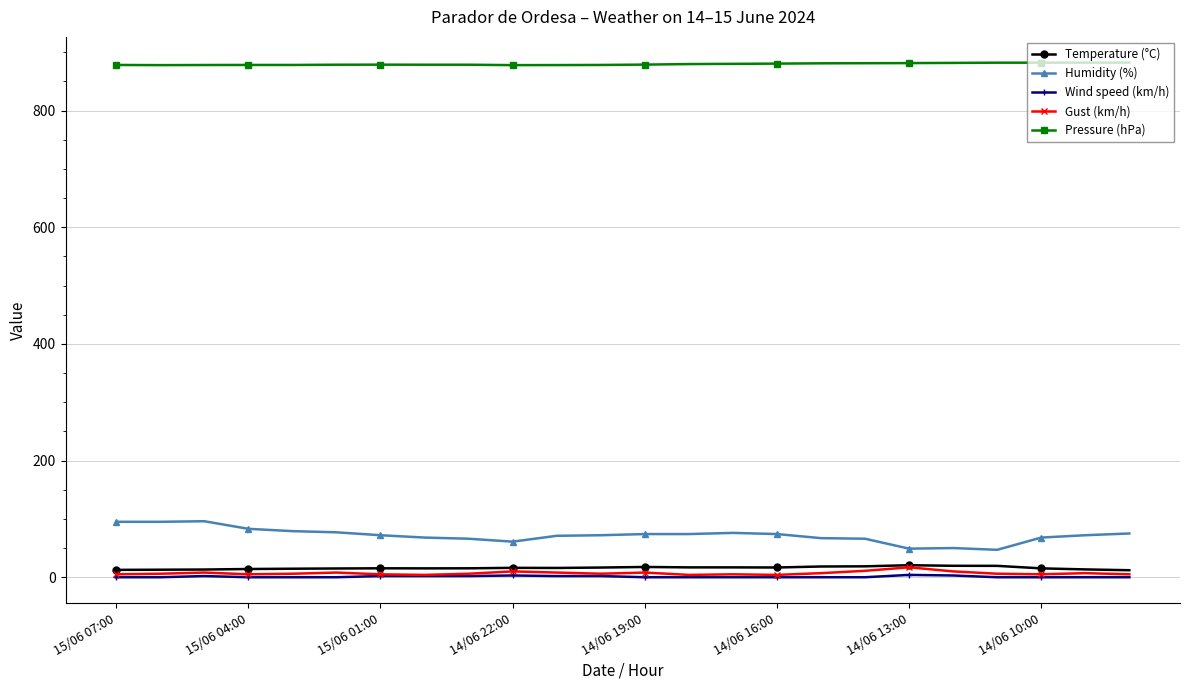

True or false: Pressure (hPa) and Temperature (°C) intersect in this chart.

False